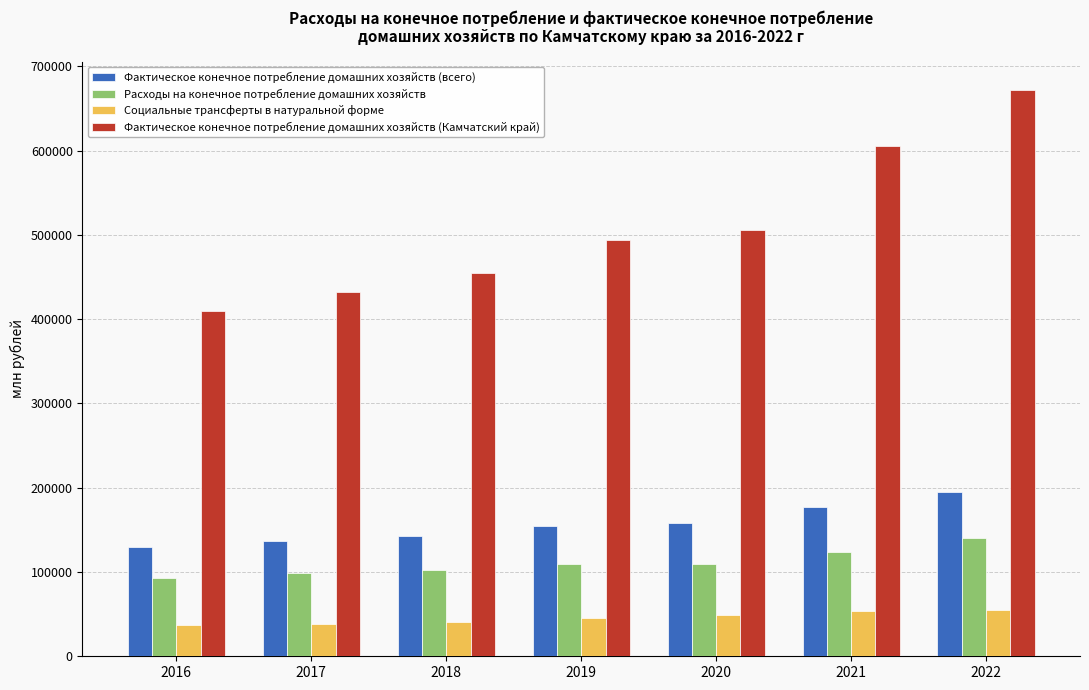

What is the sum of all Социальные трансферты в натуральной форме values?

319017.4